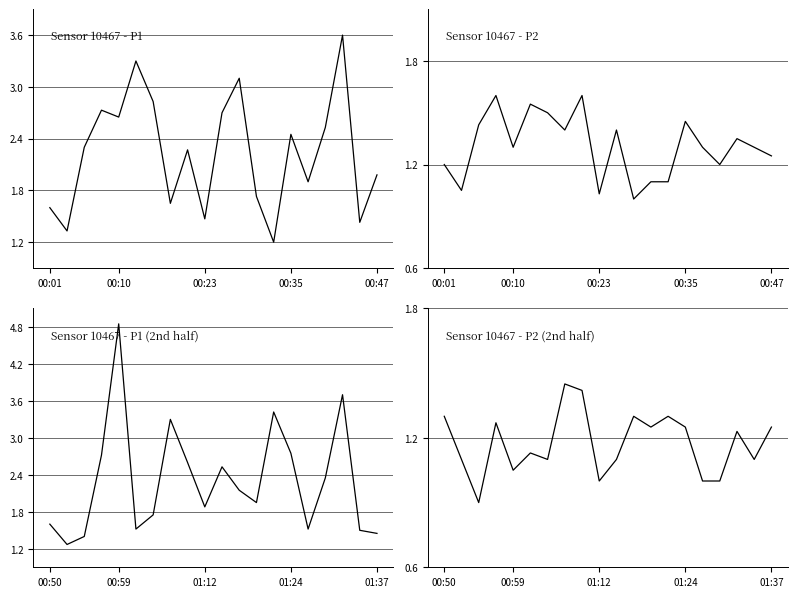

What are all the series names shown in the legend?

Sensor 10467 - P1, Sensor 10467 - P2, Sensor 10467 - P1 (2nd half), Sensor 10467 - P2 (2nd half)